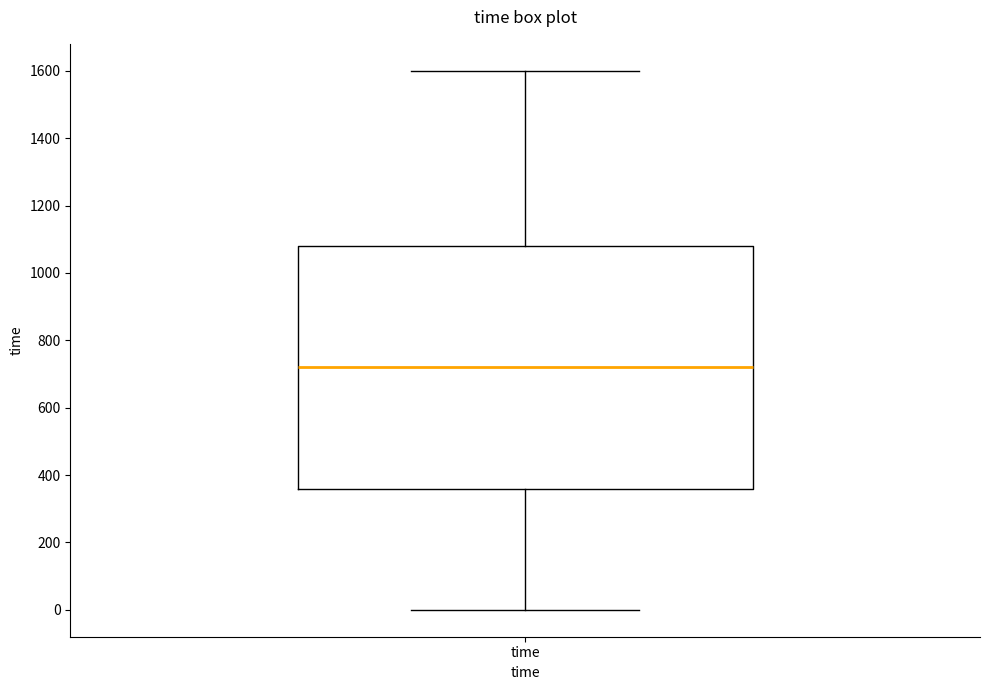

Where does the upper whisker of the box for time end on the y-axis? The values are not printed on the chart, so give them approximately, as read against the axis.

1600